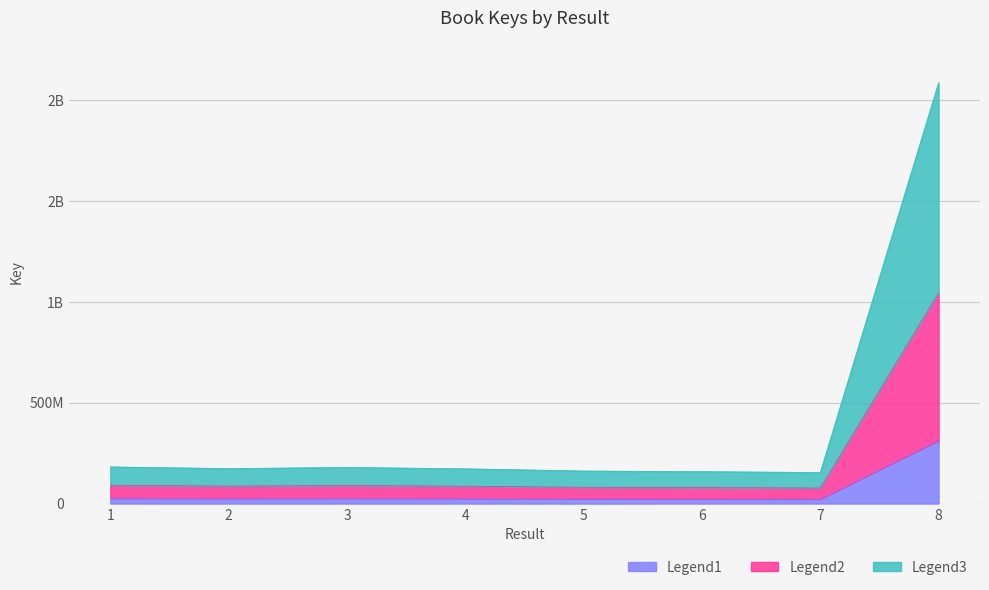

True or false: there are more than 1 points higher than both neighbors.

False